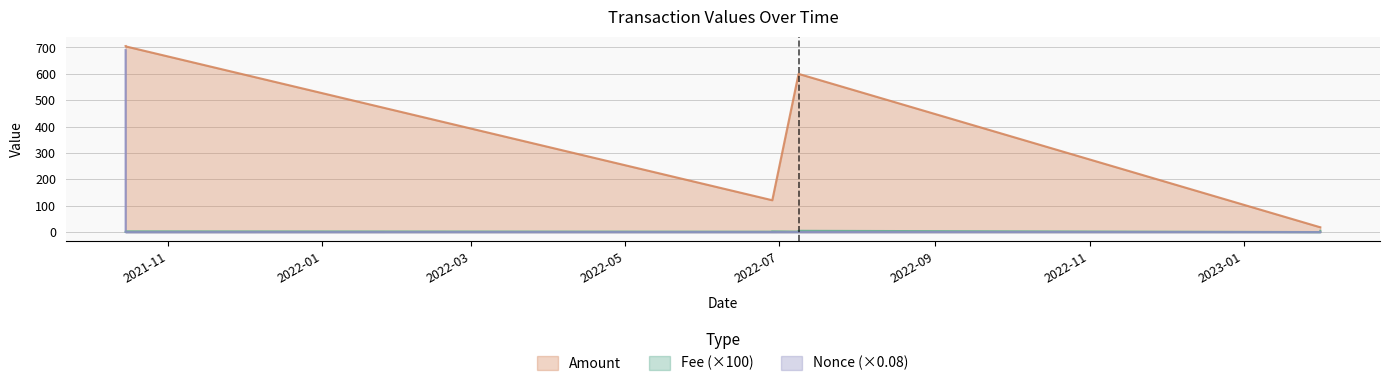

Reading left to right, transcribe all the data shown in this chart.

Amount: 2021-10-15 06:18:00=705.3	2021-10-15 06:54:00=704.3	2022-06-28 07:48:00=121.0	2022-06-28 08:51:00=121.0	2022-07-08 18:36:00=600.0	2022-07-08 19:06:00=600.0	2023-01-31 07:45:00=18.6	2023-01-31 09:09:00=18.5
Fee: 2021-10-15 06:18:00=1.0	2021-10-15 06:54:00=3.0	2022-06-28 07:48:00=1.7	2022-06-28 08:51:00=3.0	2022-07-08 18:36:00=2.0	2022-07-08 19:06:00=5.0	2023-01-31 07:45:00=0.2	2023-01-31 09:09:00=5.0
Nonce: 2021-10-15 06:18:00=690.6	2021-10-15 06:54:00=0.0	2022-06-28 07:48:00=0.1	2022-06-28 08:51:00=0.1	2022-07-08 18:36:00=0.2	2022-07-08 19:06:00=0.2	2023-01-31 07:45:00=0.2	2023-01-31 09:09:00=0.2